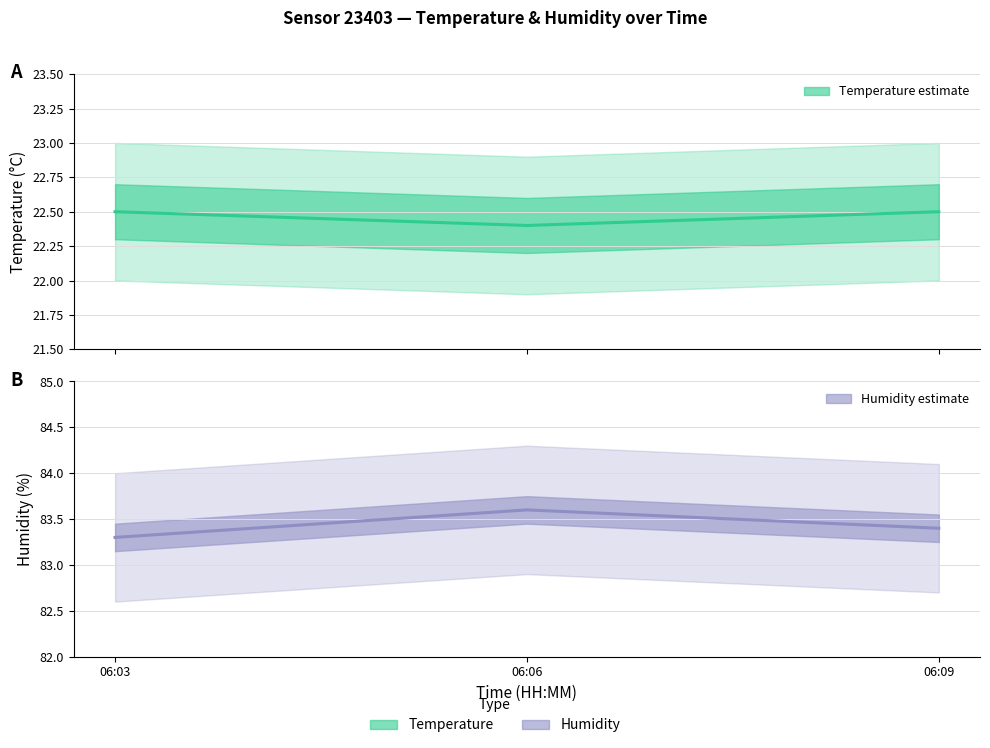

How many humidity values are between 83 and 84?

3